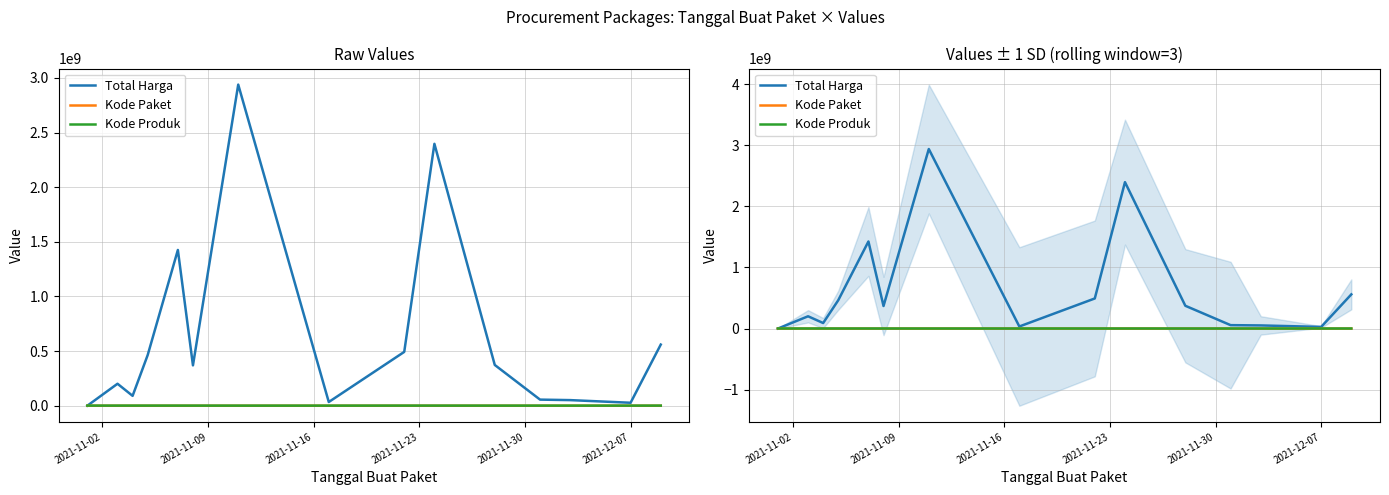

Which category has the lowest value across all series?

2021-11-02